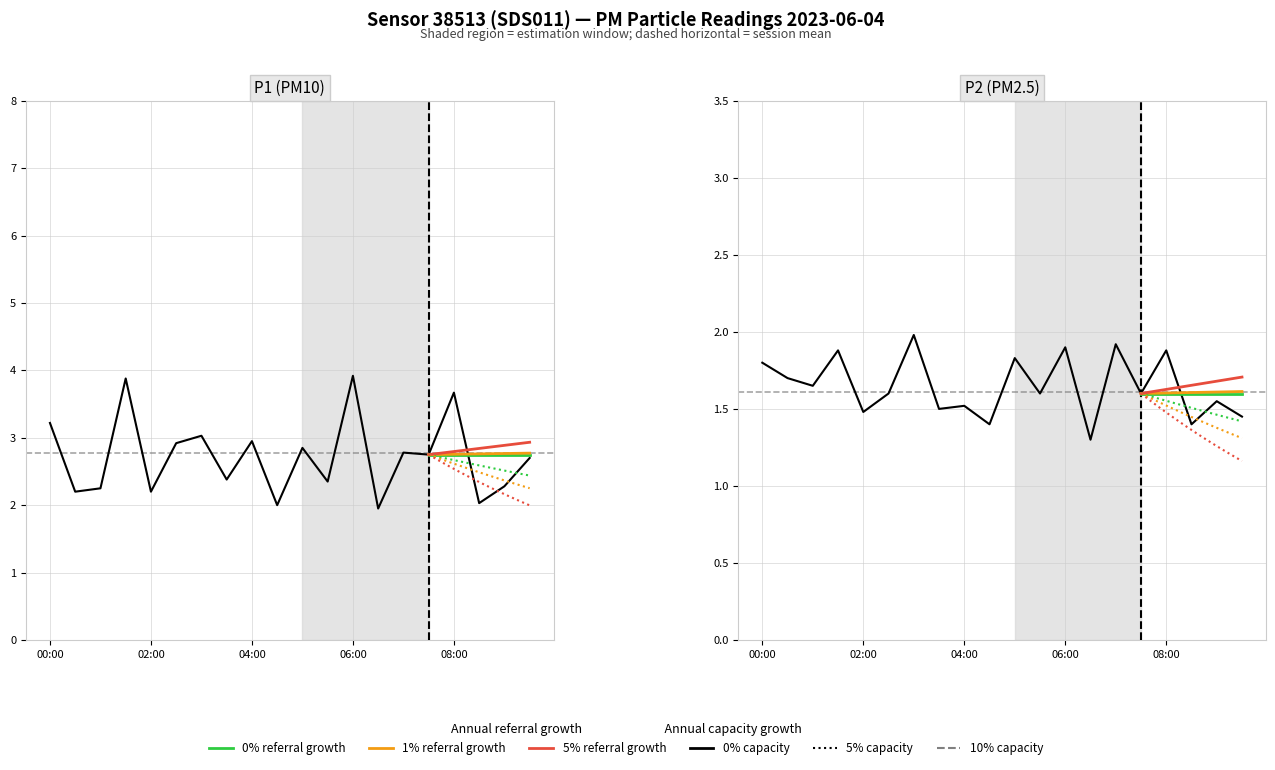

Is it true that P2 equals 0.4 at 00:30?

False